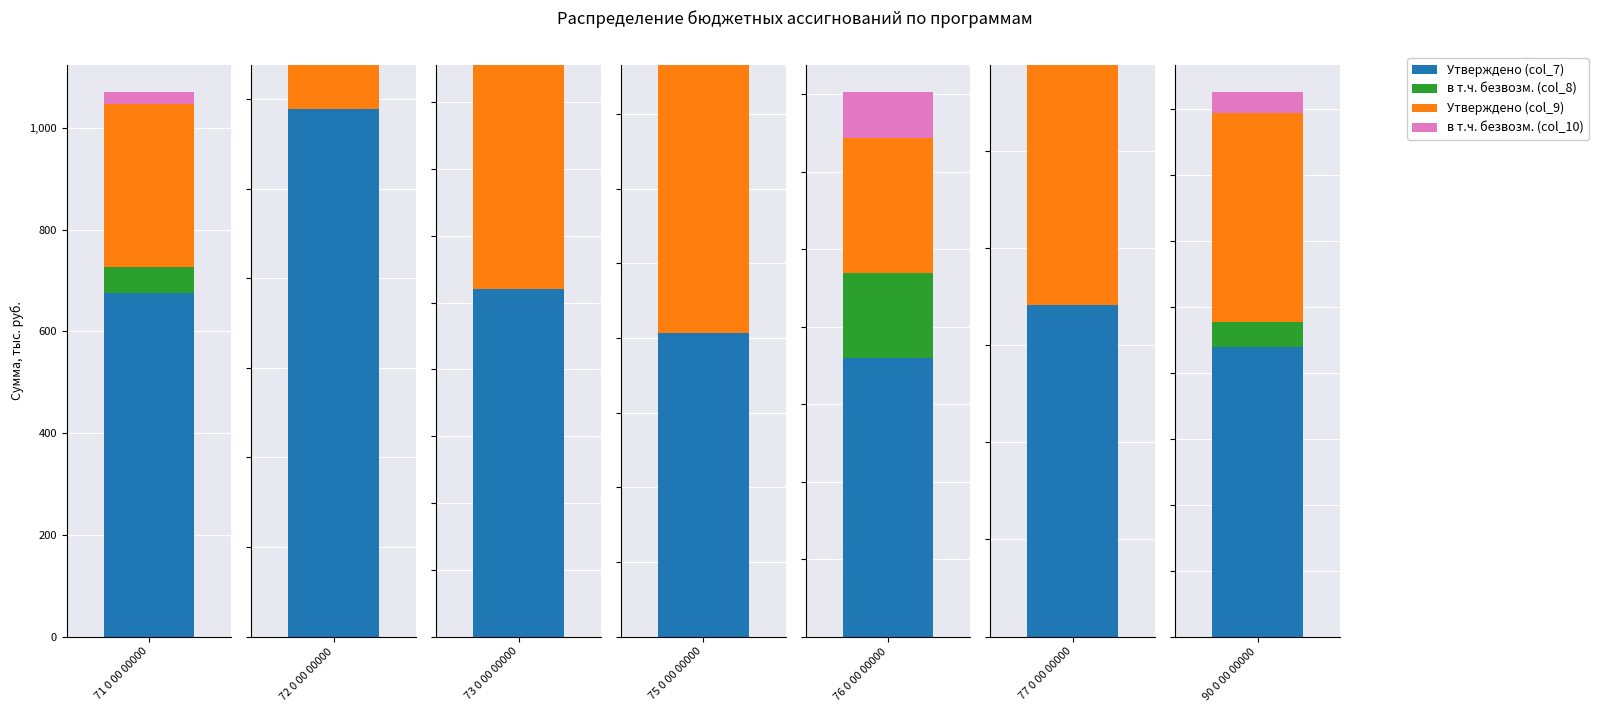

Which label corresponds to the largest value in the chart?

72 0 00 00000